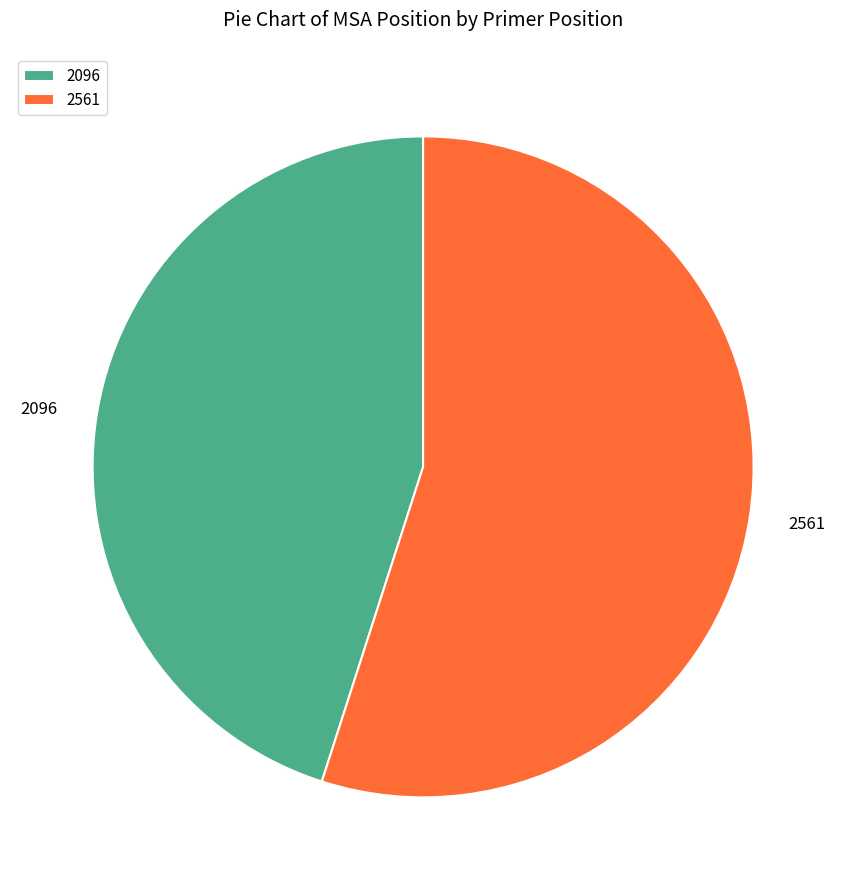

How many slices are in this pie chart?

2